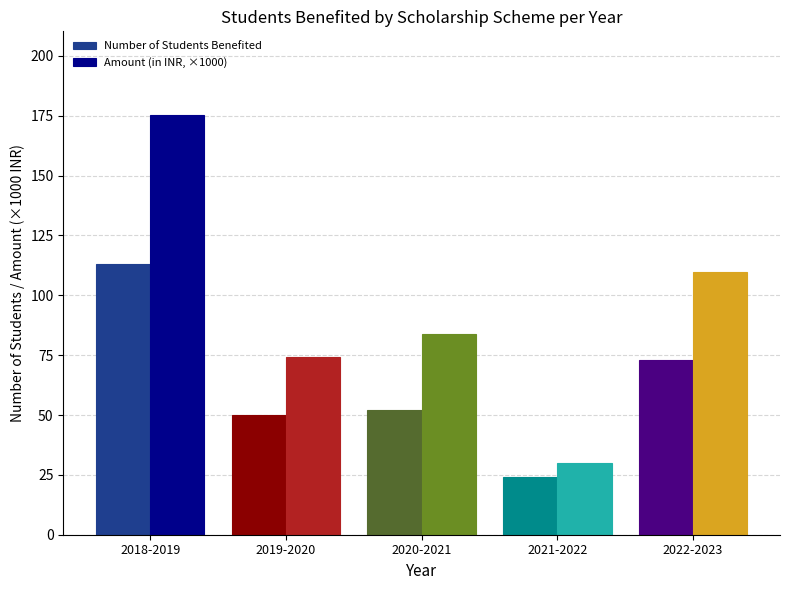

What is the label of the 5th bar from the right?

2018-2019